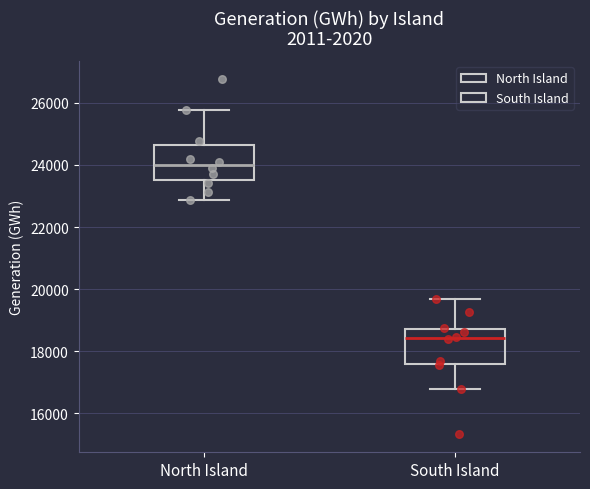

Reading left to right, read every box against the y-axis: the position of its median line, the range the box covers, and the ends of its whiskers. The values are not printed on the chart, so give them approximately, as read against the axis.

North Island: median 24000, box 23600 to 24600, whiskers 22800 to 25800
South Island: median 18400, box 17600 to 18800, whiskers 16800 to 19600